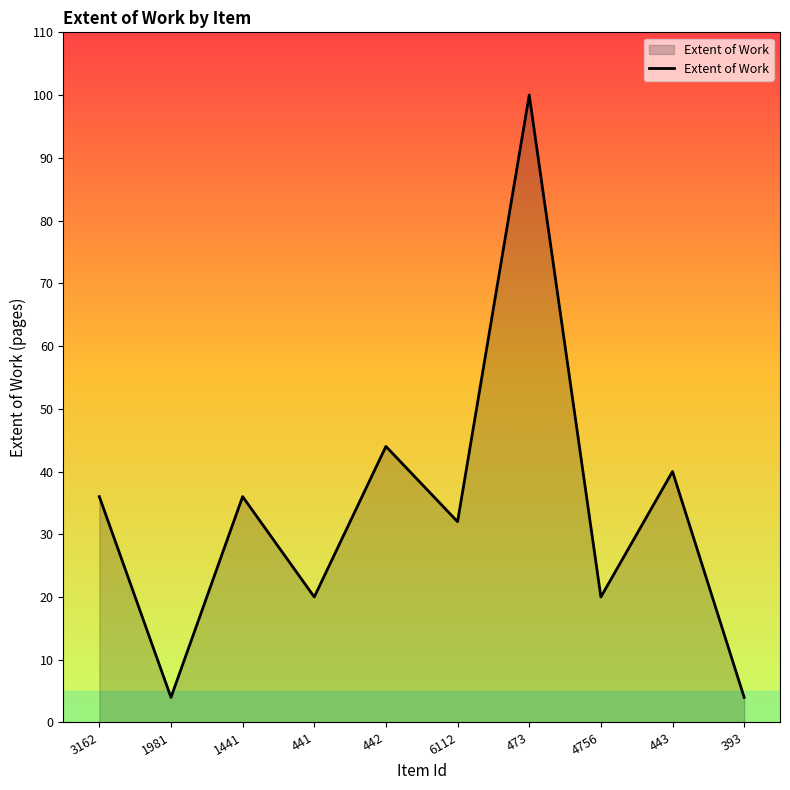

Does the chart have visible grid lines?

No